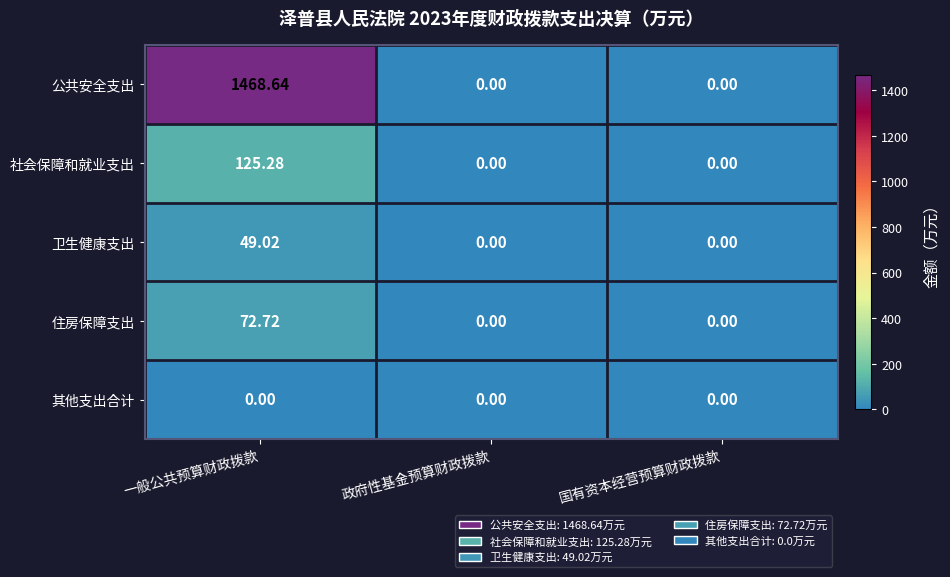

How many distinct data groups are displayed?

5